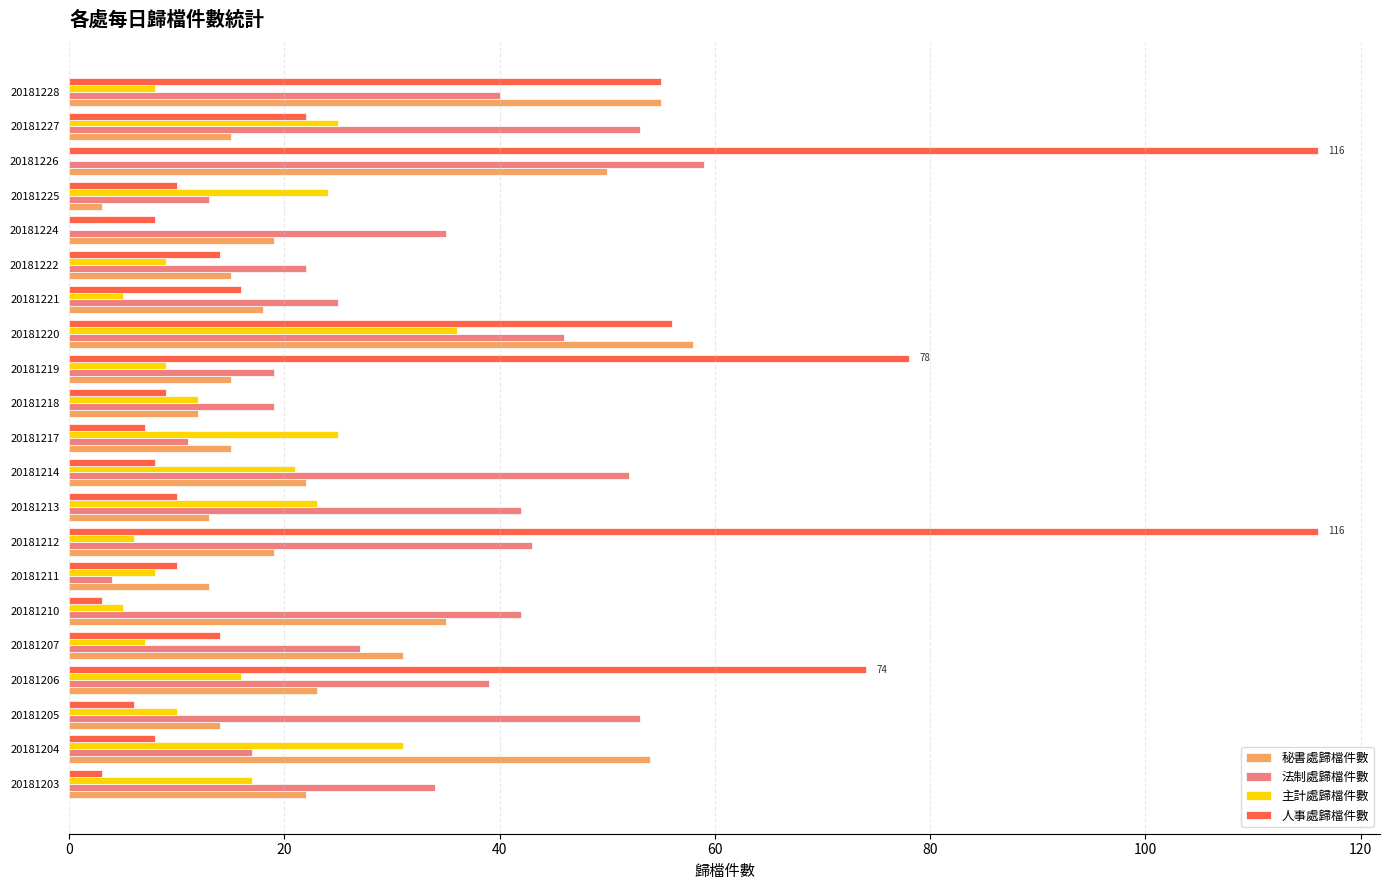

What is the sum of all 法制處歸檔件數 values?

695